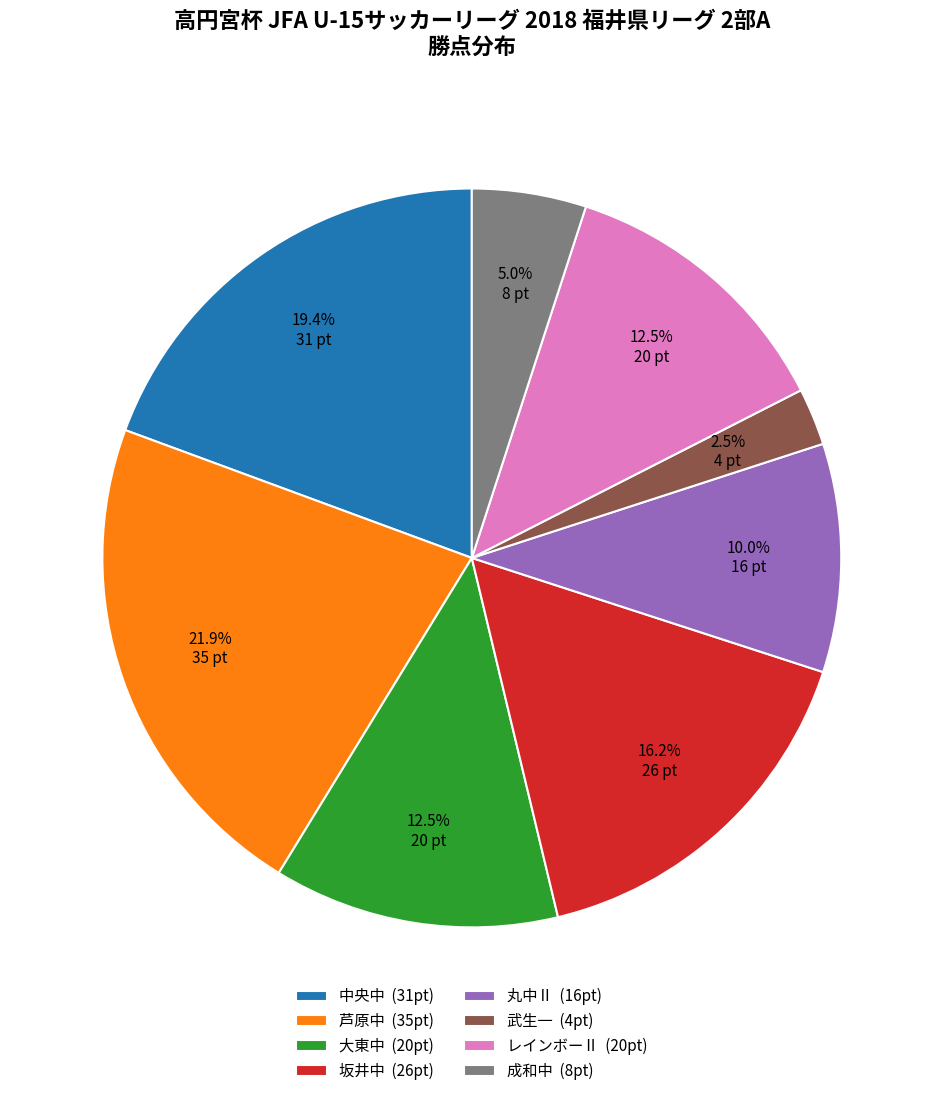

How many slices are in this pie chart?

8